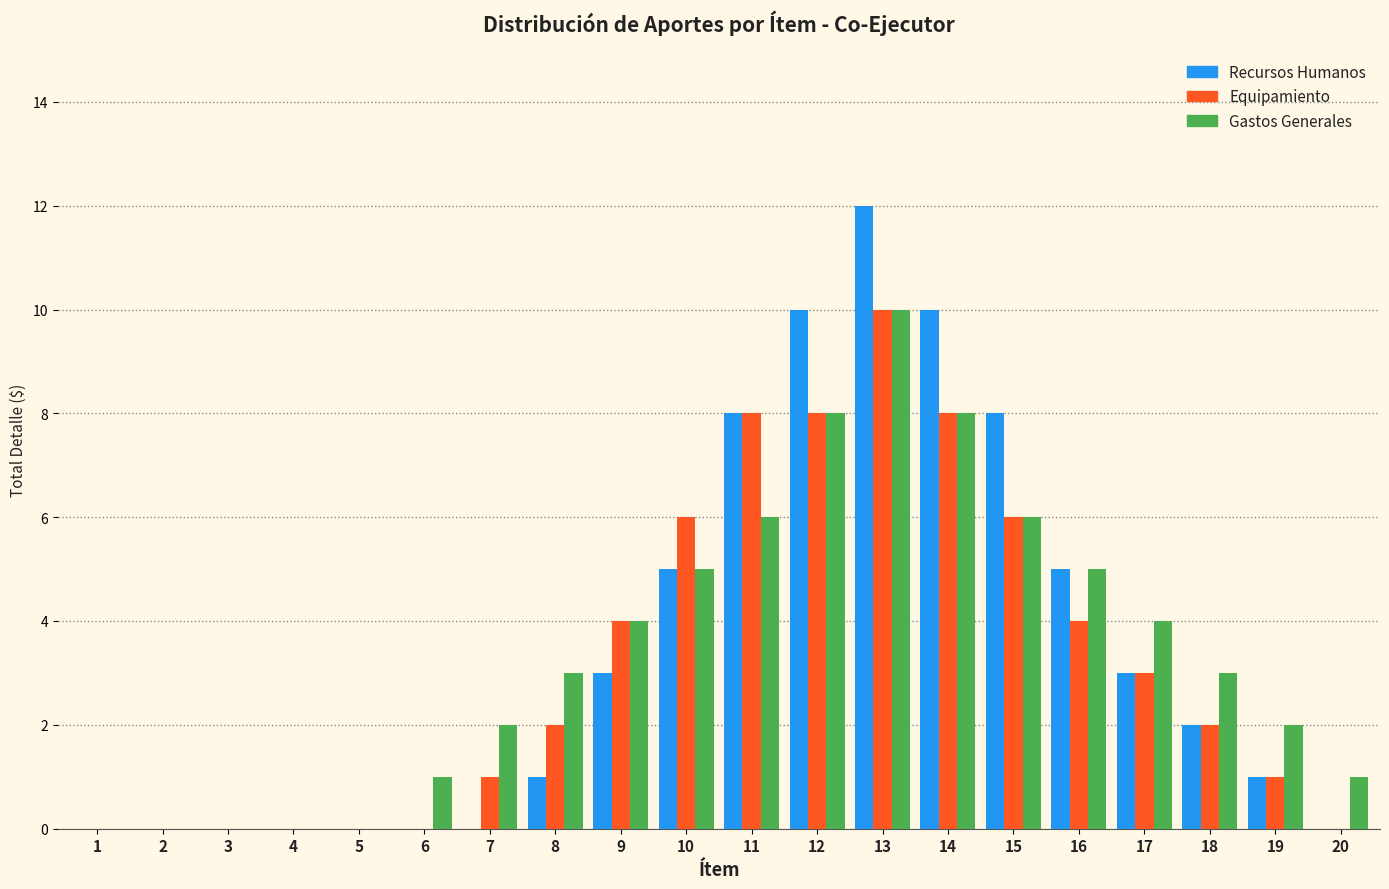

The value of Gastos Generales at 6 is 1. True or false?

True